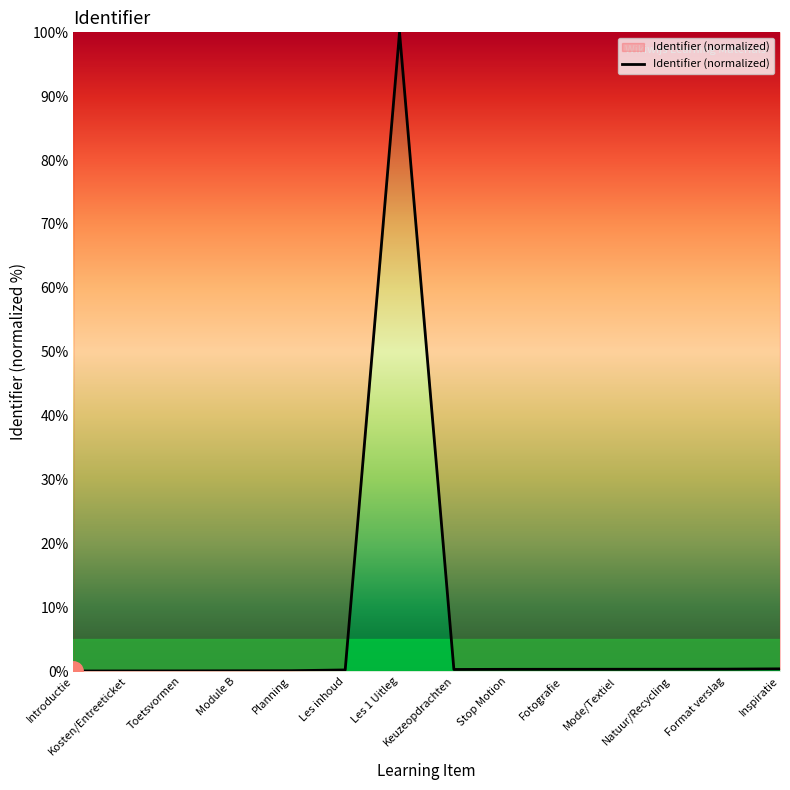

What is the maximum value shown in the chart?

100.0